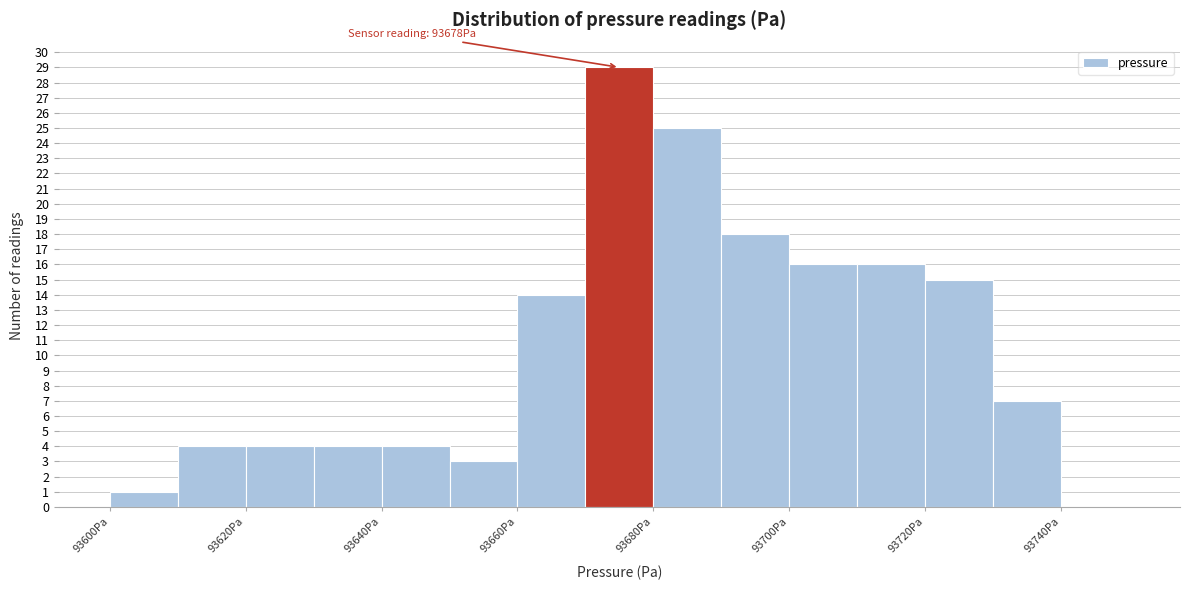

Which range on the x-axis has the tallest bar?

93670 to 93680